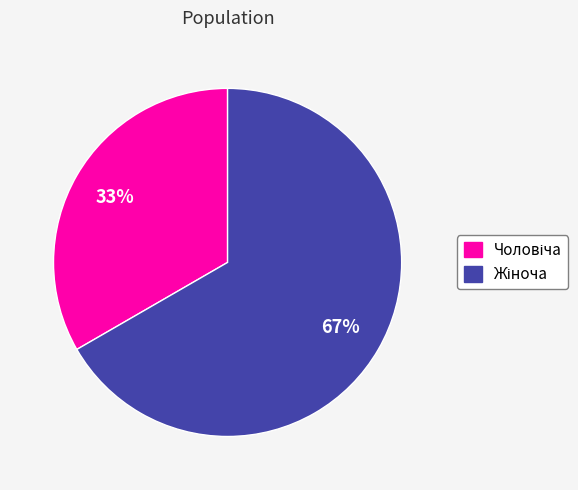

How many segments does this pie chart have?

2